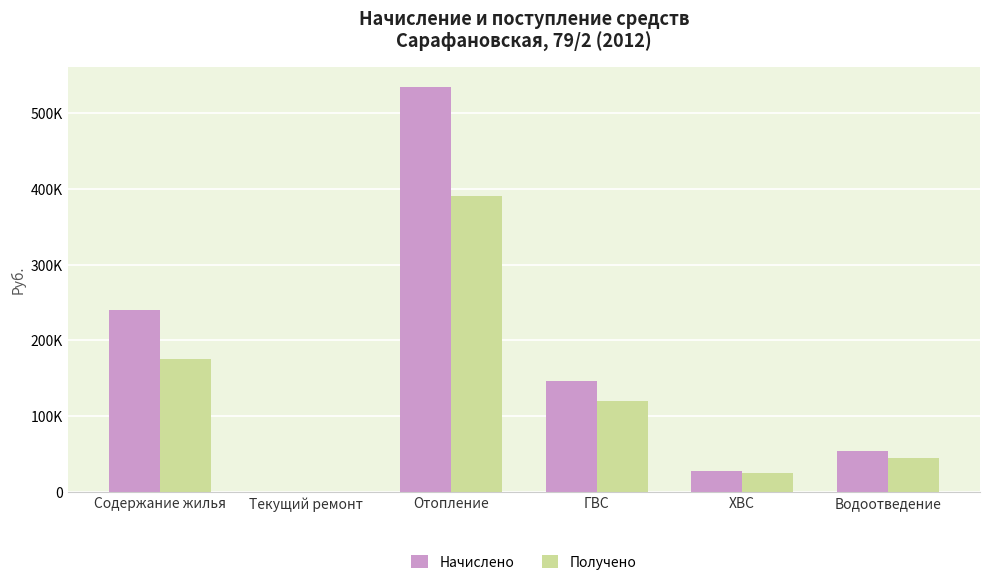

Does the chart contain stacked bars?

No